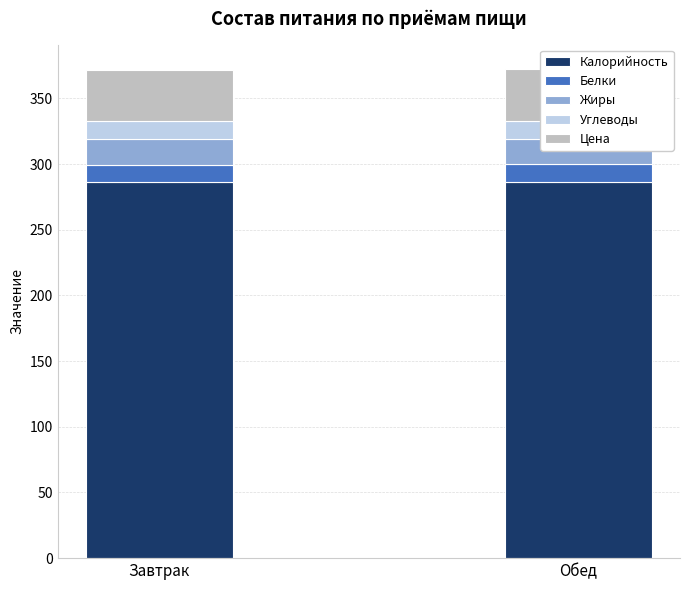

Which category has the highest value in the Цена series?

Завтрак